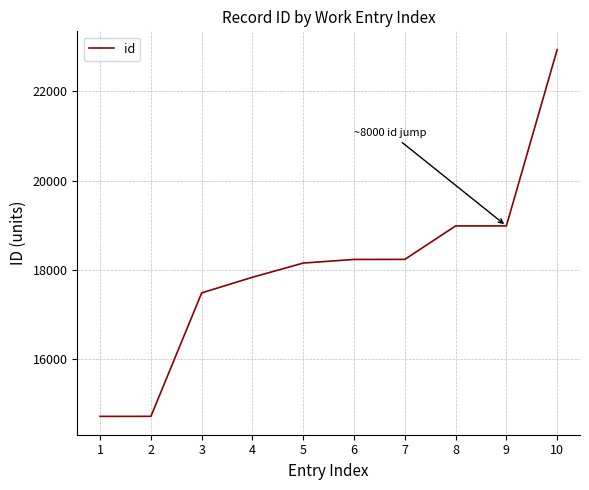

Count the number of data series in this chart.

1